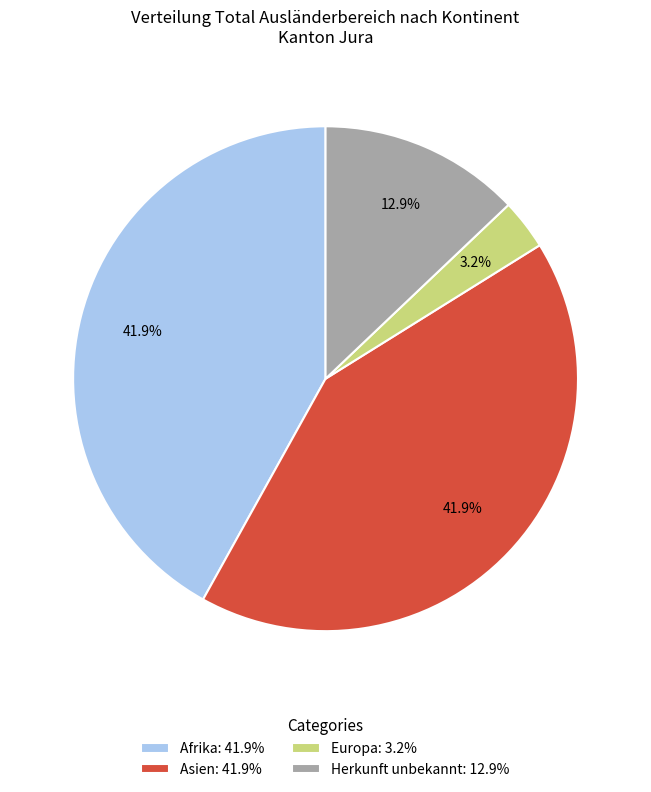

Does any single category account for the majority?

No